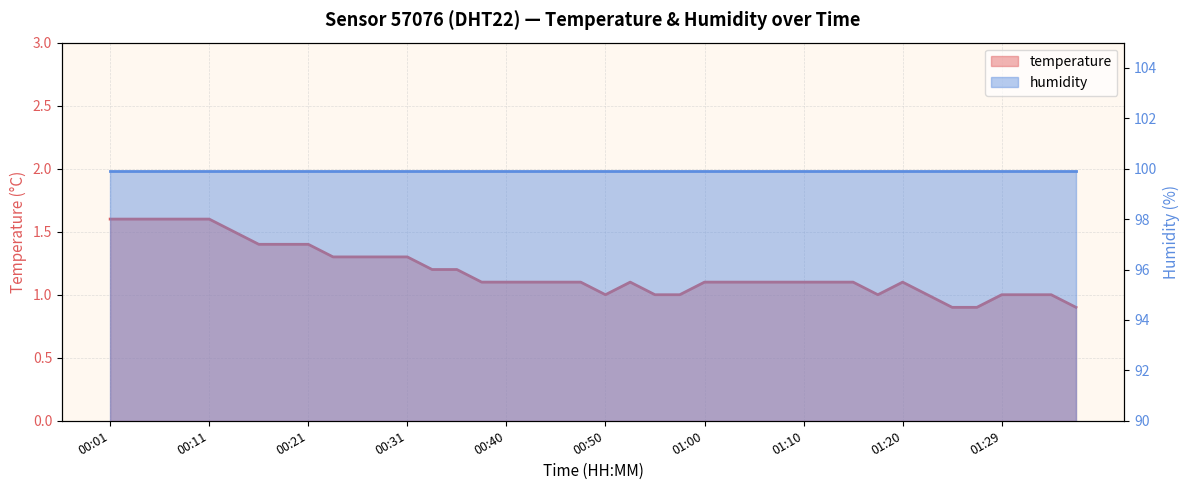

Which has a higher value, 00:55 or 00:28?

00:28